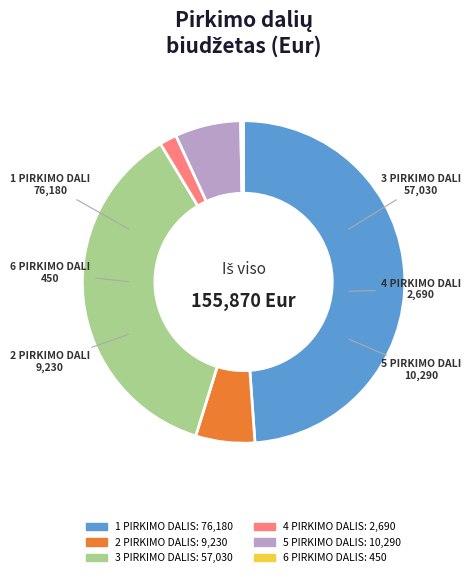

How many slices are in this pie chart?

6